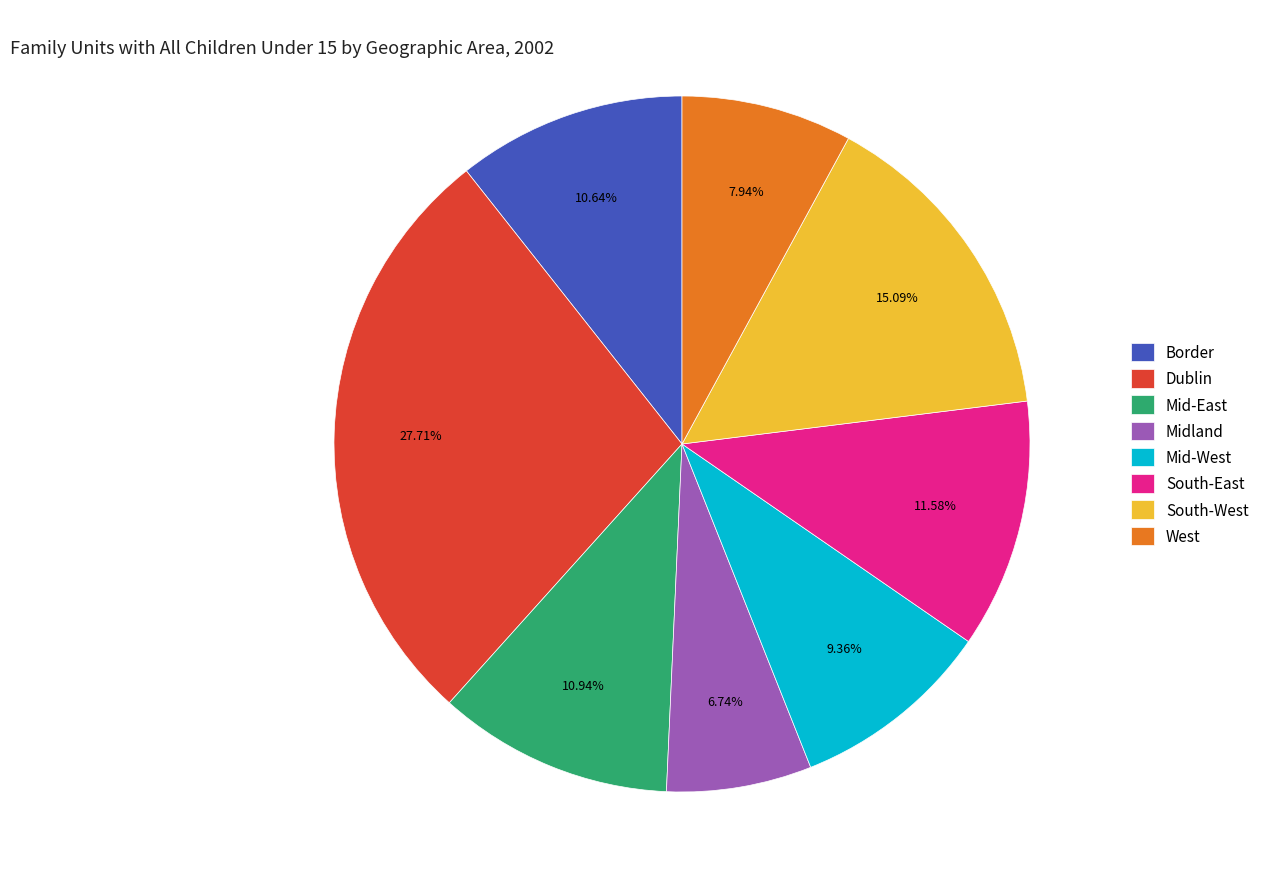

Is it true that Border is 11% of the pie?

True